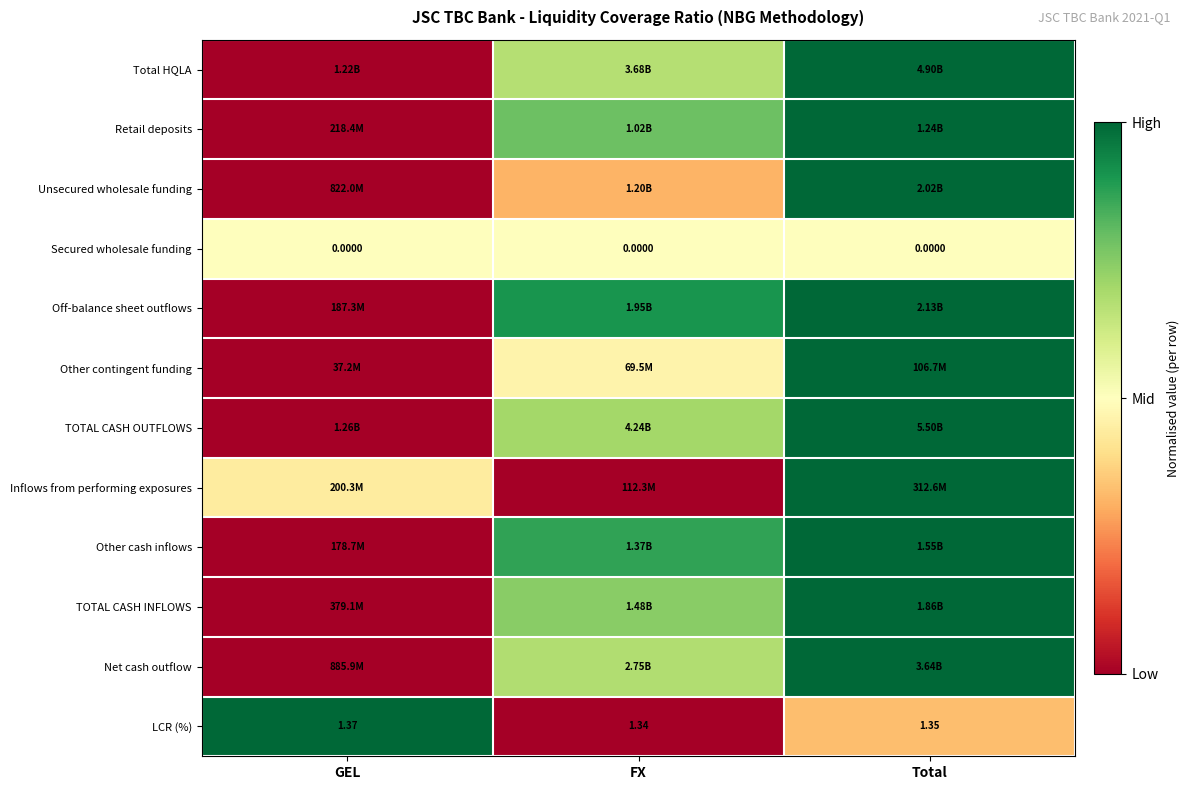

Which category has the lowest value in the LCR (%) series?

FX